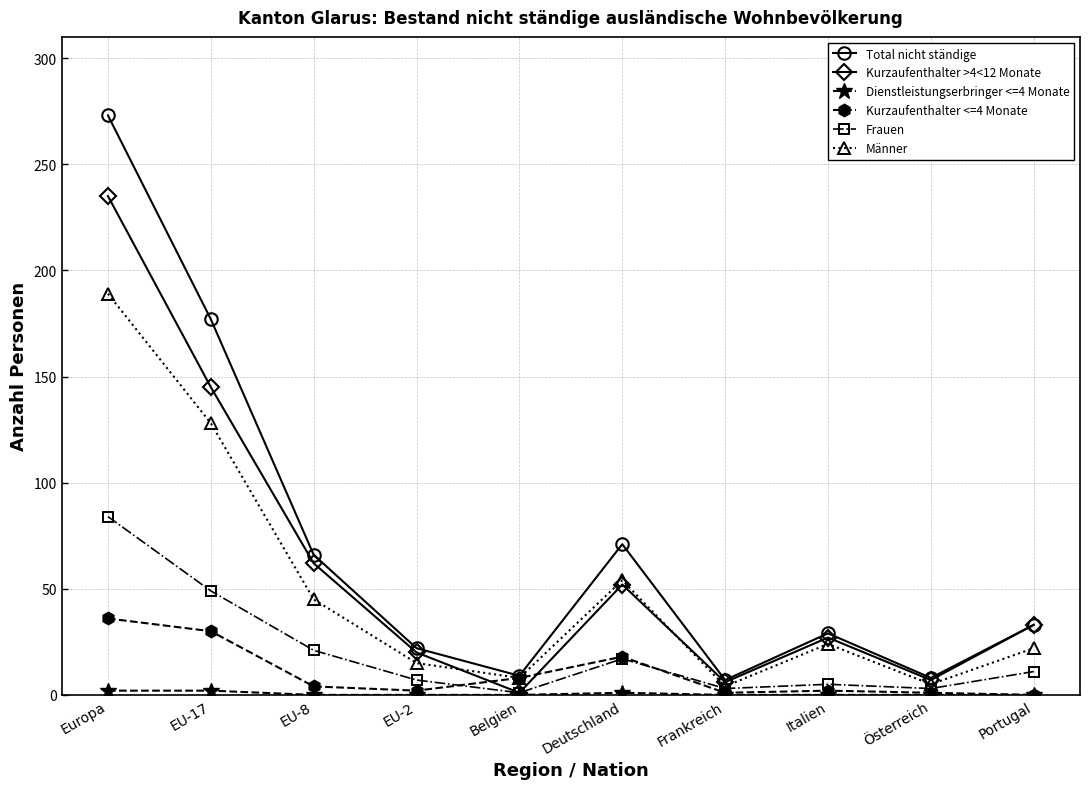

What is the label of the 7th point from the left?

Frankreich